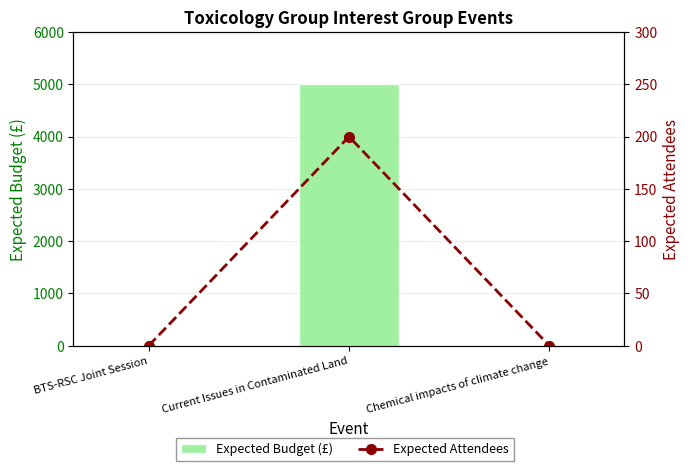

Which category has the lowest value in the Expected Attendees series?

BTS-RSC Joint Session